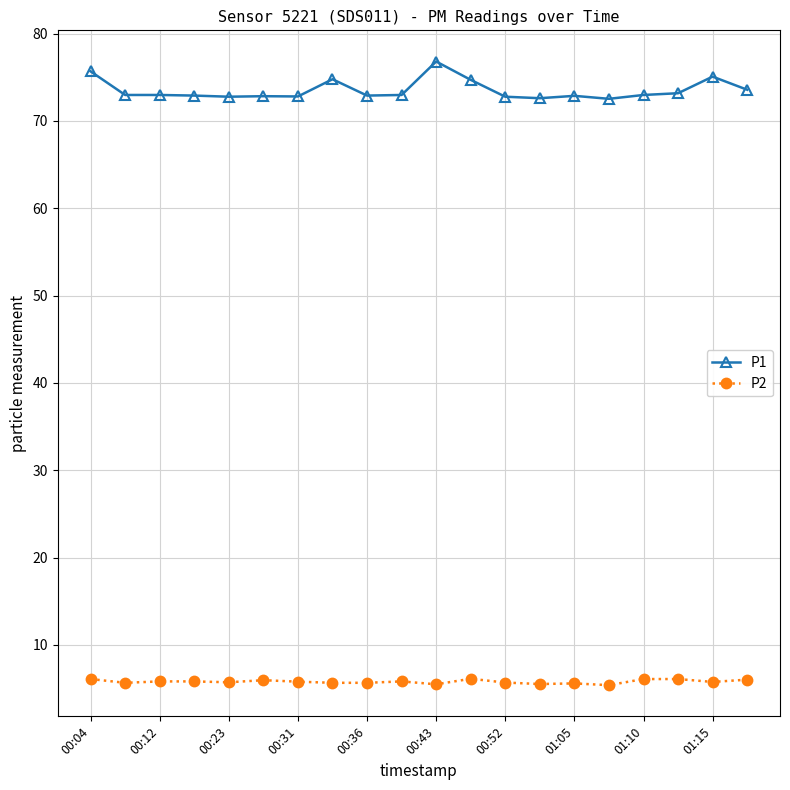

True or false: P1 has more than 2 interior local peaks.

True